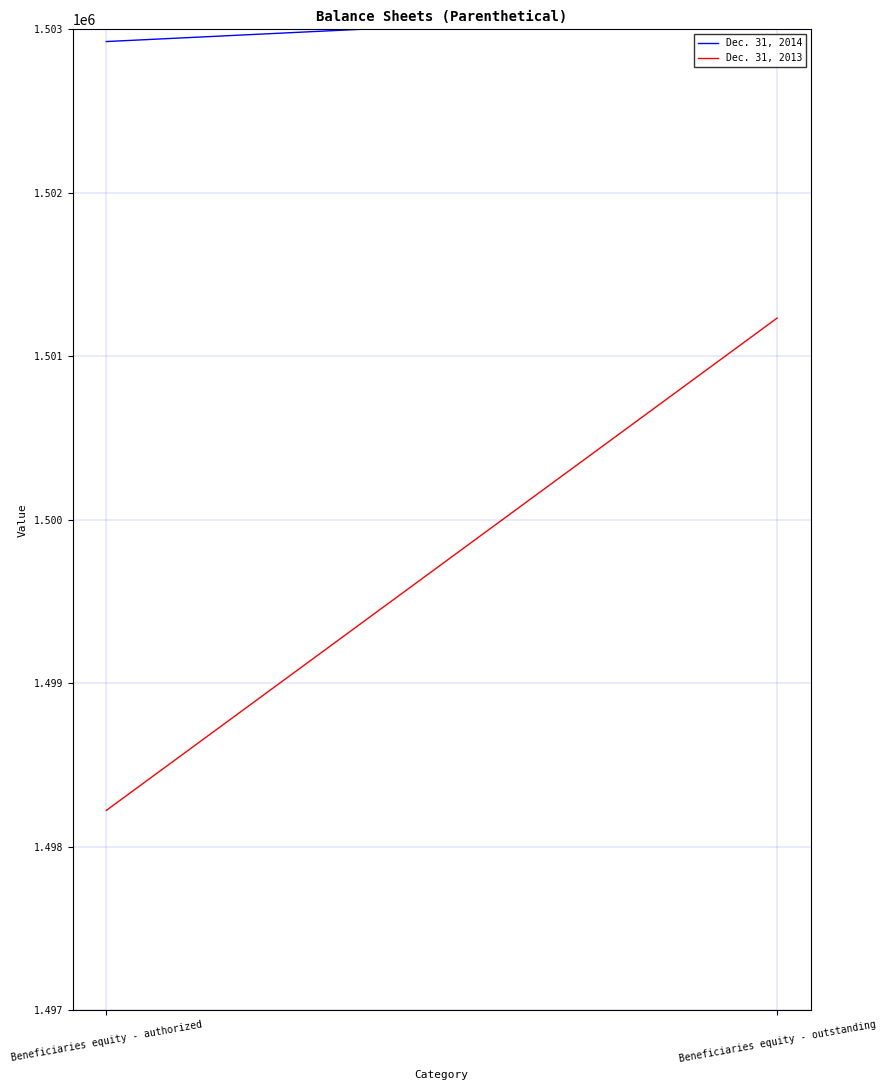

Which series changed the most between Beneficiaries equity - authorized and Beneficiaries equity - outstanding?

Dec. 31, 2013